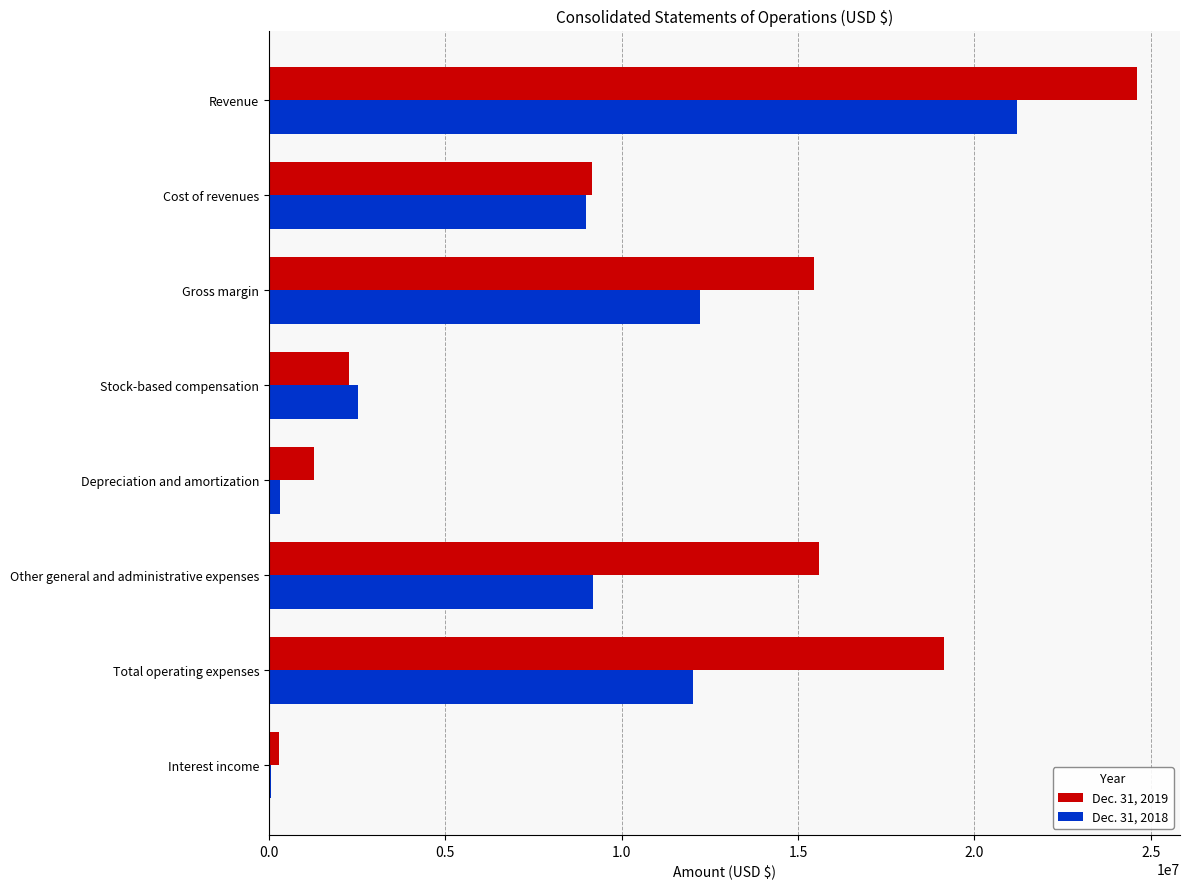

The Dec. 31, 2018 series shows 12206697 at Gross margin. True or false?

True